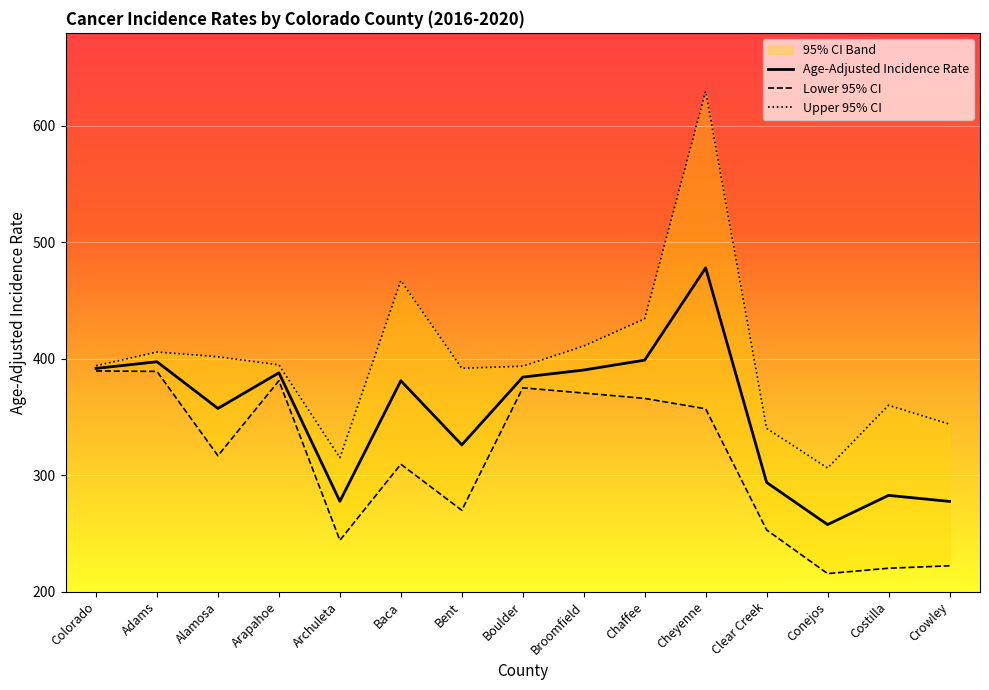

True or false: Age-Adjusted Incidence Rate and Upper 95% CI cross at least once.

False